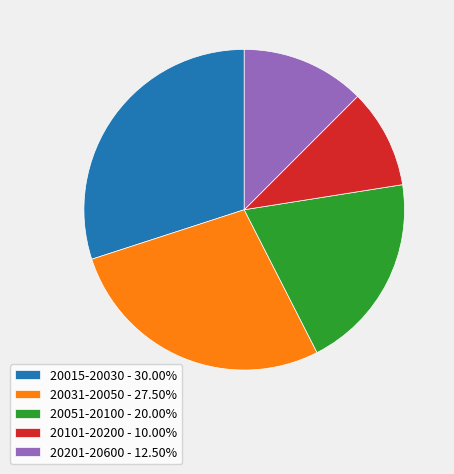

Does any single category account for the majority?

No